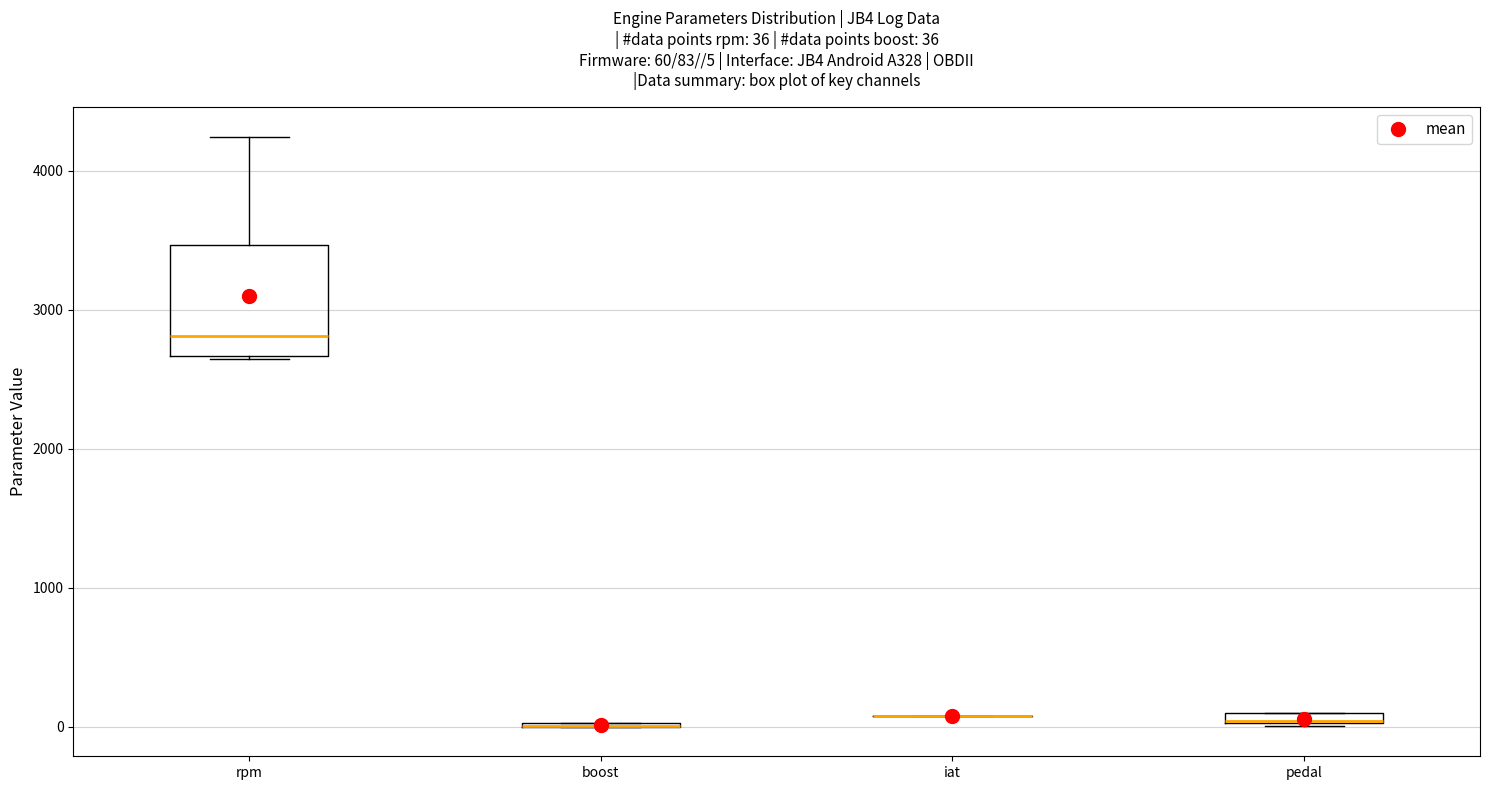

Which box is the tallest, from its lower edge to its upper edge?

rpm